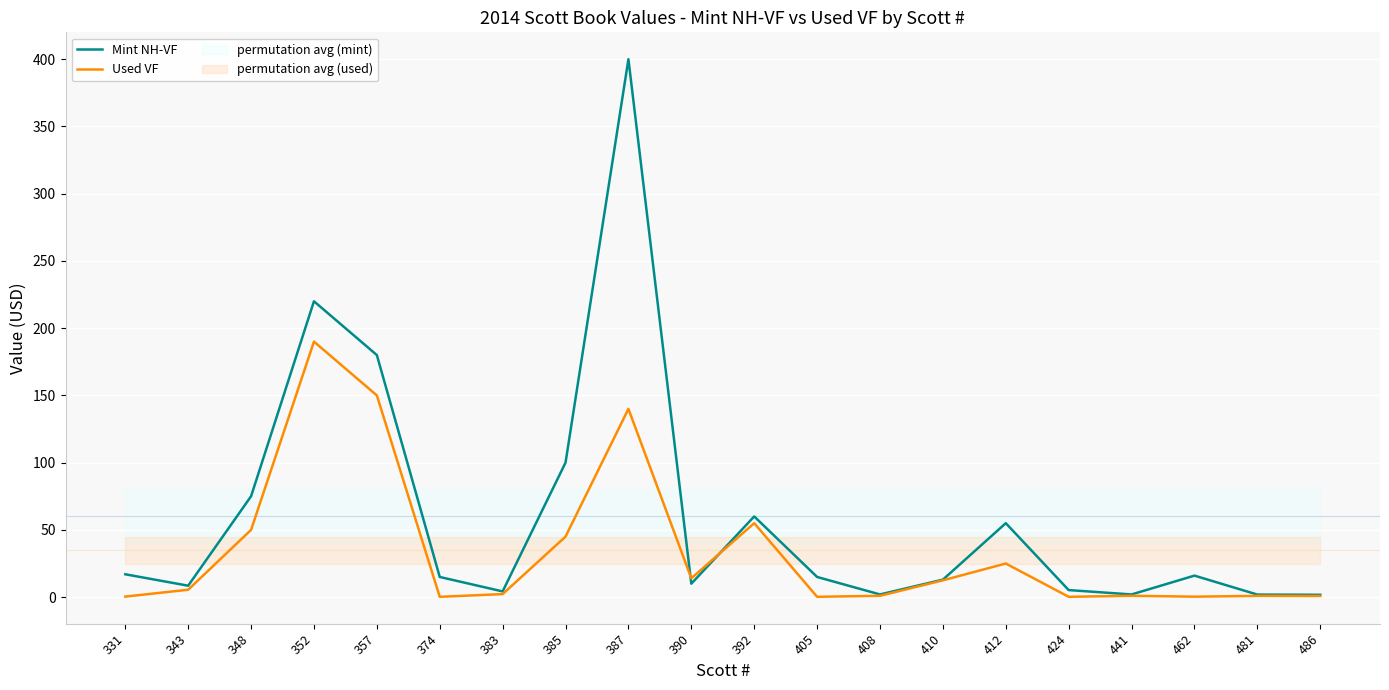

How many intersections are there between Mint NH-VF and Used VF?

2